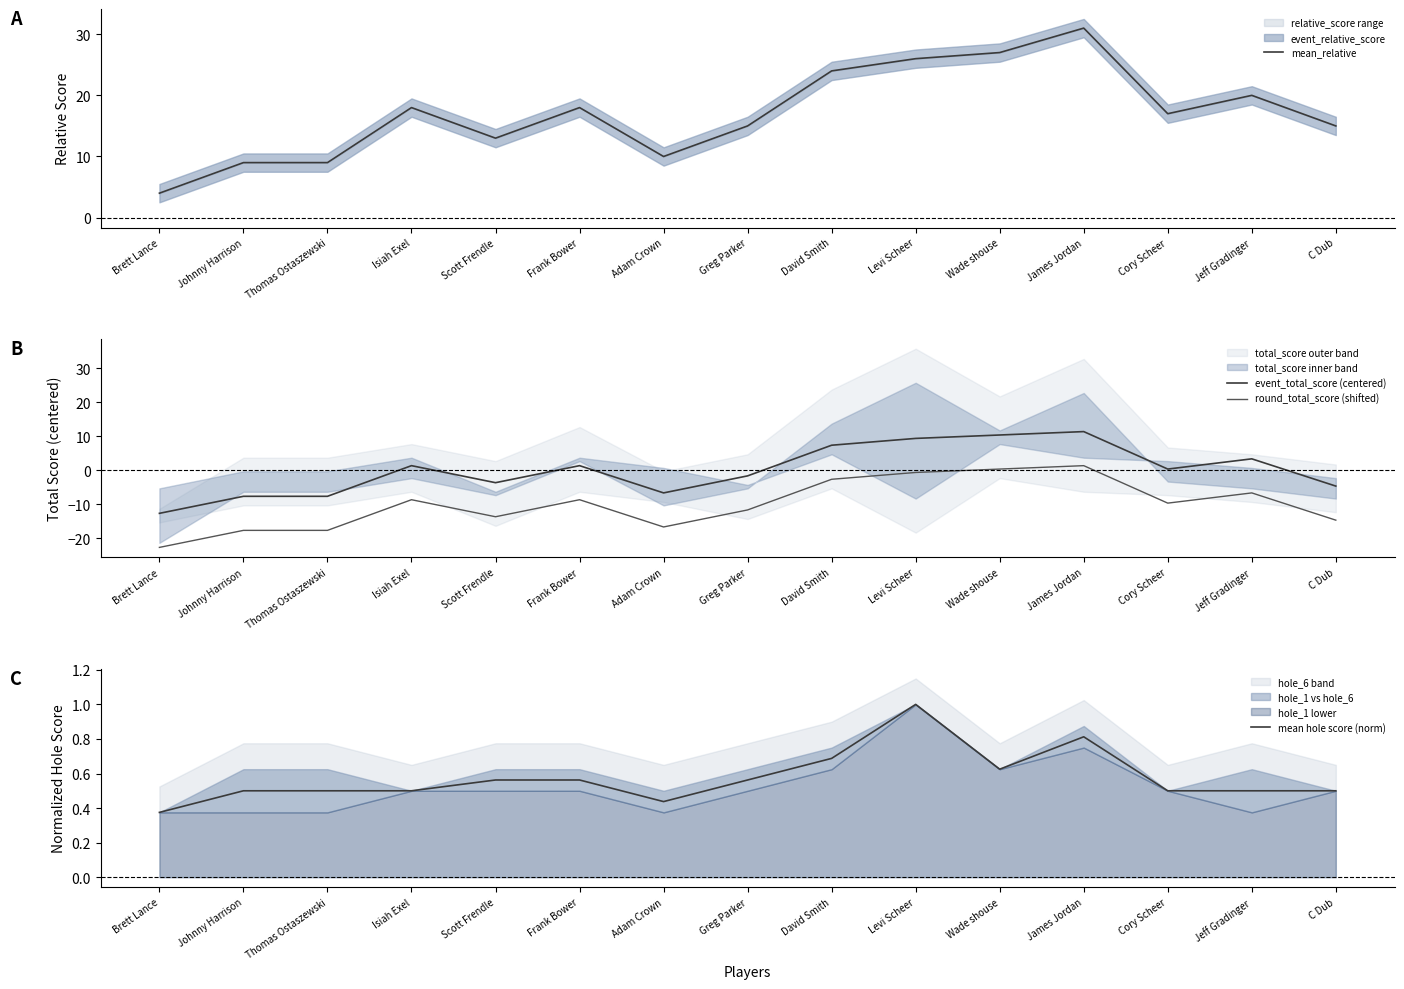

What is the difference between the maximum and minimum values in the mean_relative series?

27